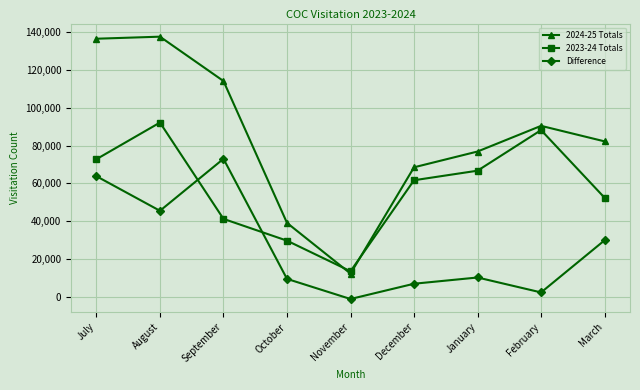

Reading left to right, list all the values displayed in this chart.

2024-25 Totals: 136578	137665	114179	39067	12231	68501	76860	90447	82228
2023-24 Totals: 72799	92191	41188	29652	13463	61648	66705	88198	52370
Difference: 63779	45474	72991	9415	-1232	6853	10155	2249	29858